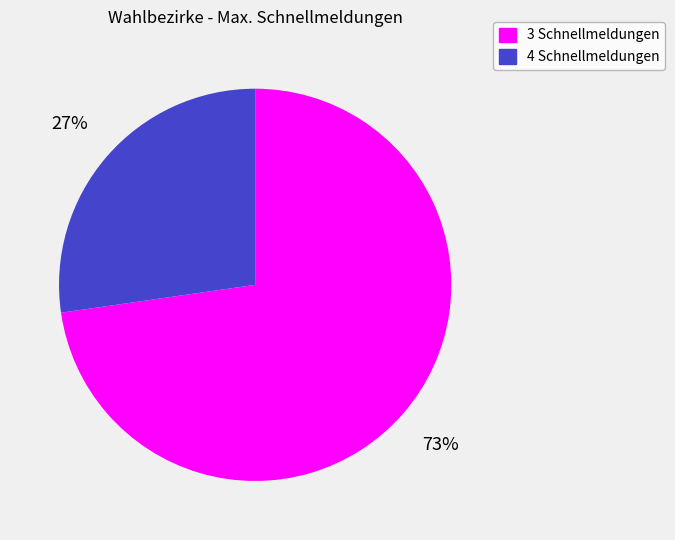

Which has a higher value, 4 Schnellmeldungen or 3 Schnellmeldungen?

3 Schnellmeldungen